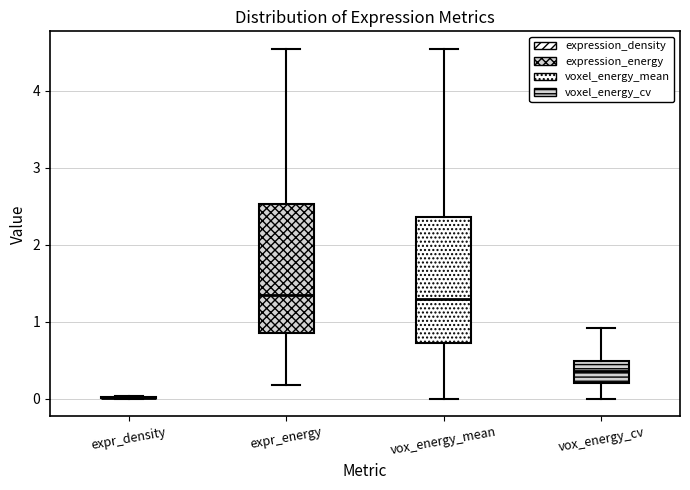

Where does the median line of the box for vox_energy_cv sit on the y-axis? The values are not printed on the chart, so give them approximately, as read against the axis.

0.4